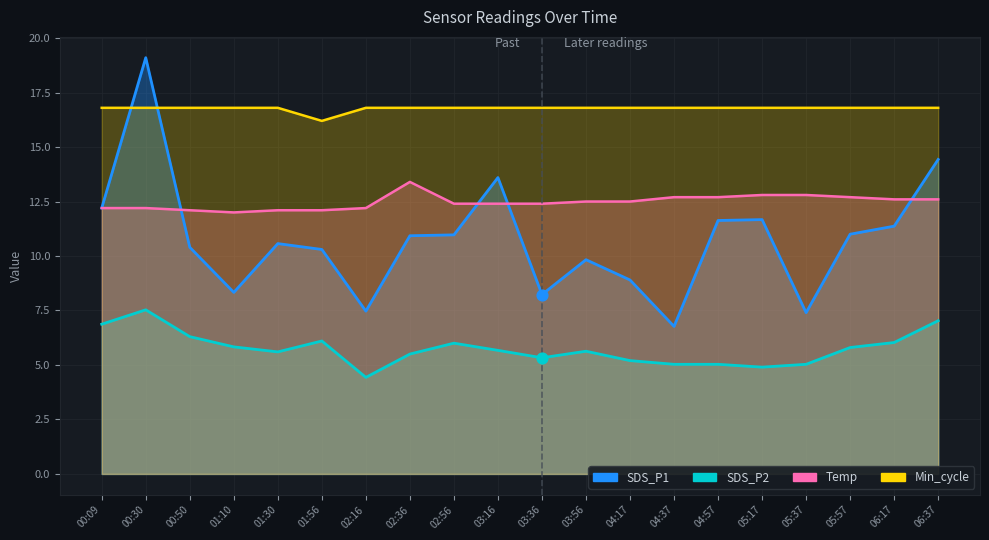

Which series reaches the minimum Y coordinate?

SDS_P2